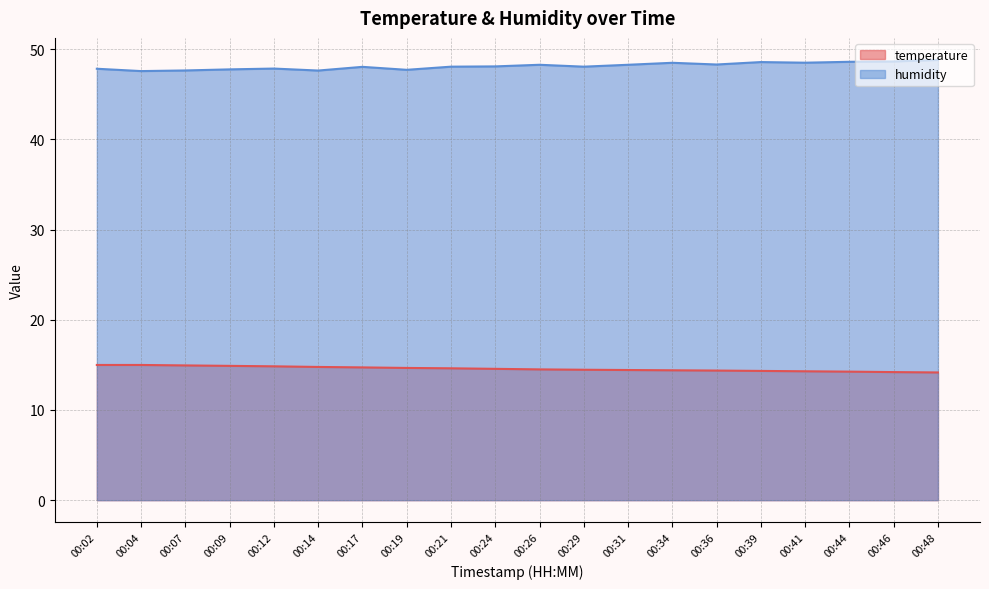

What value does the temperature series have at 00:02?

15.0